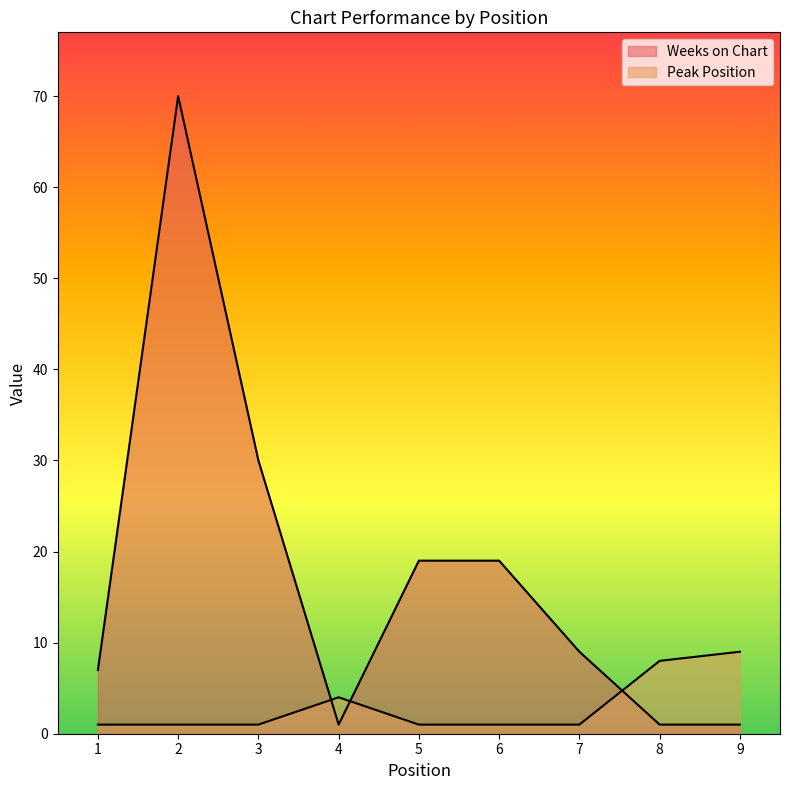

At which category is the sum across all series the highest?

2